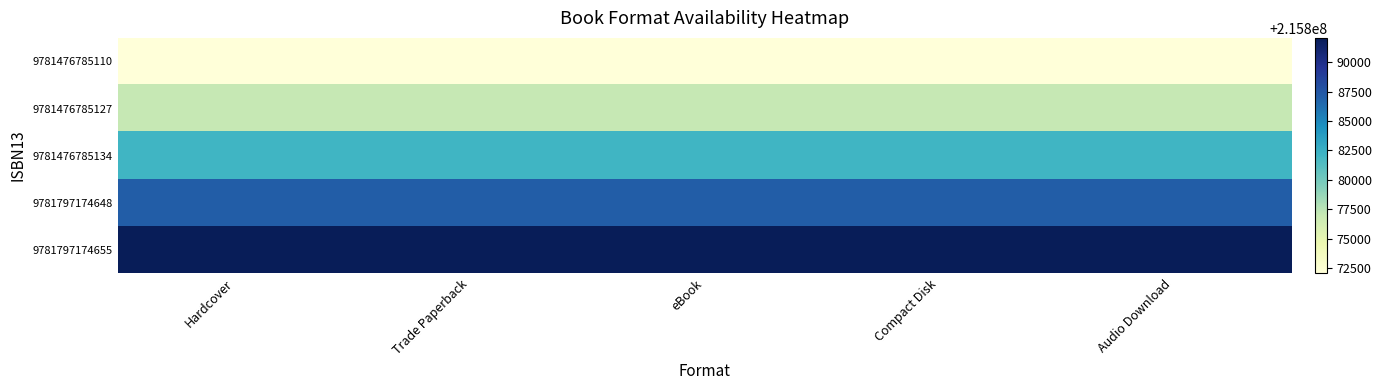

Which category has the highest value across all series?

Hardcover